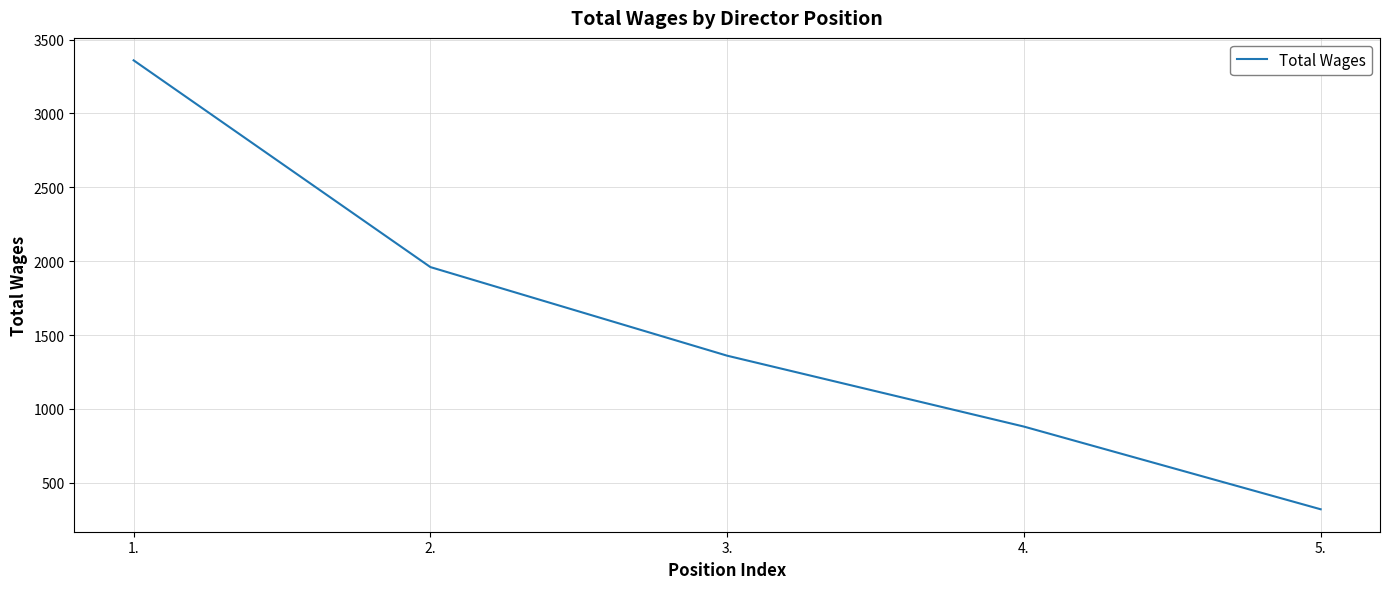

What value does the data have at 2., to the nearest 50?

1950